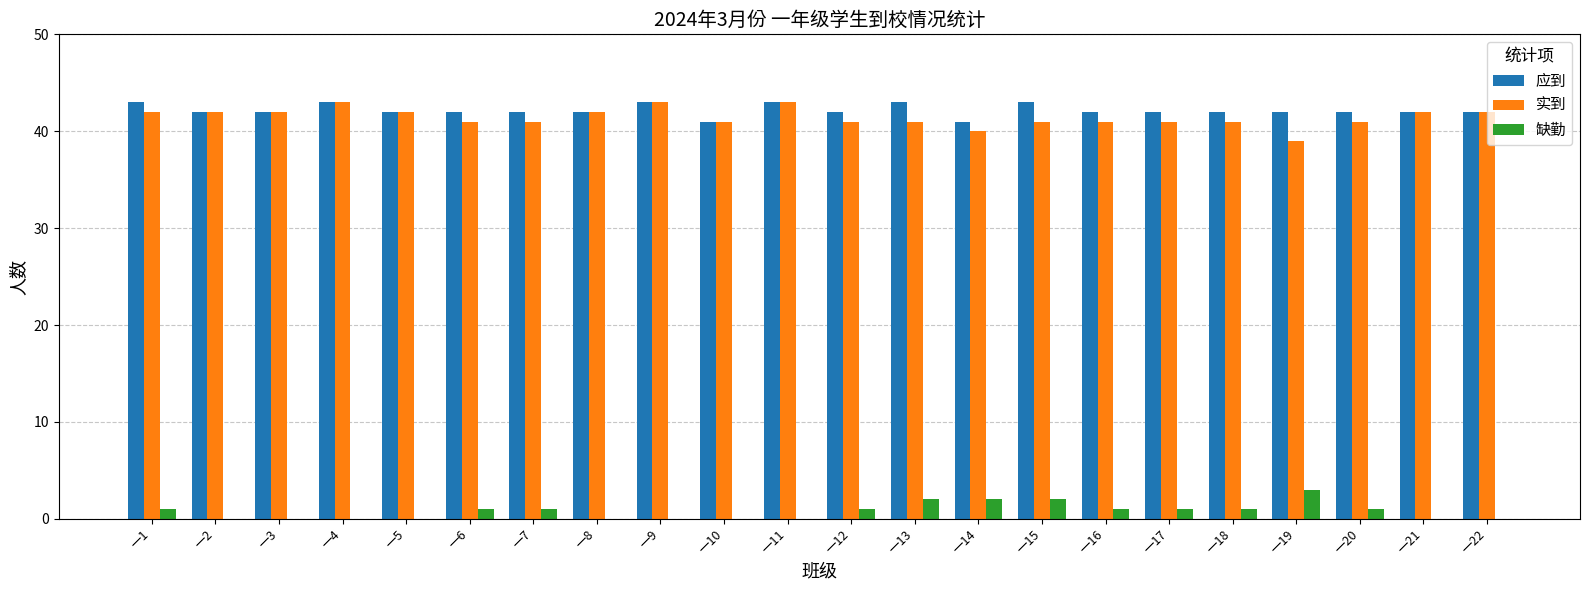

What is the total value across all series at 一14?

83